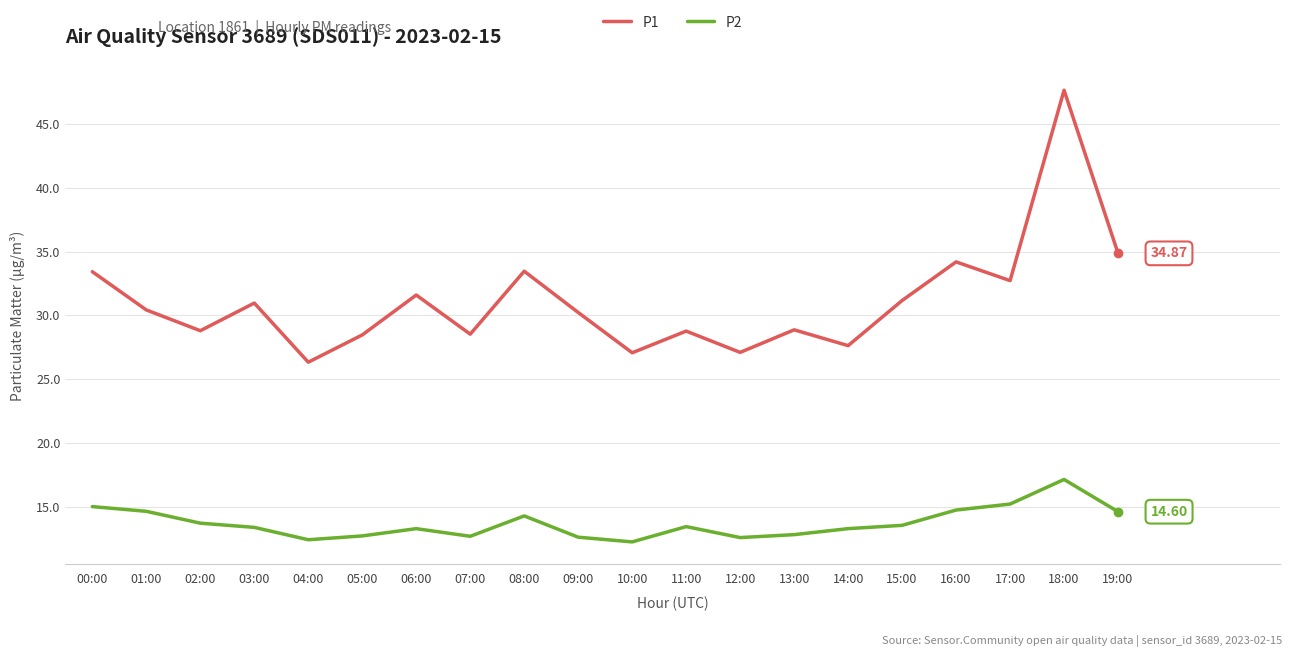

What is the sum of all P1 values?

622.3